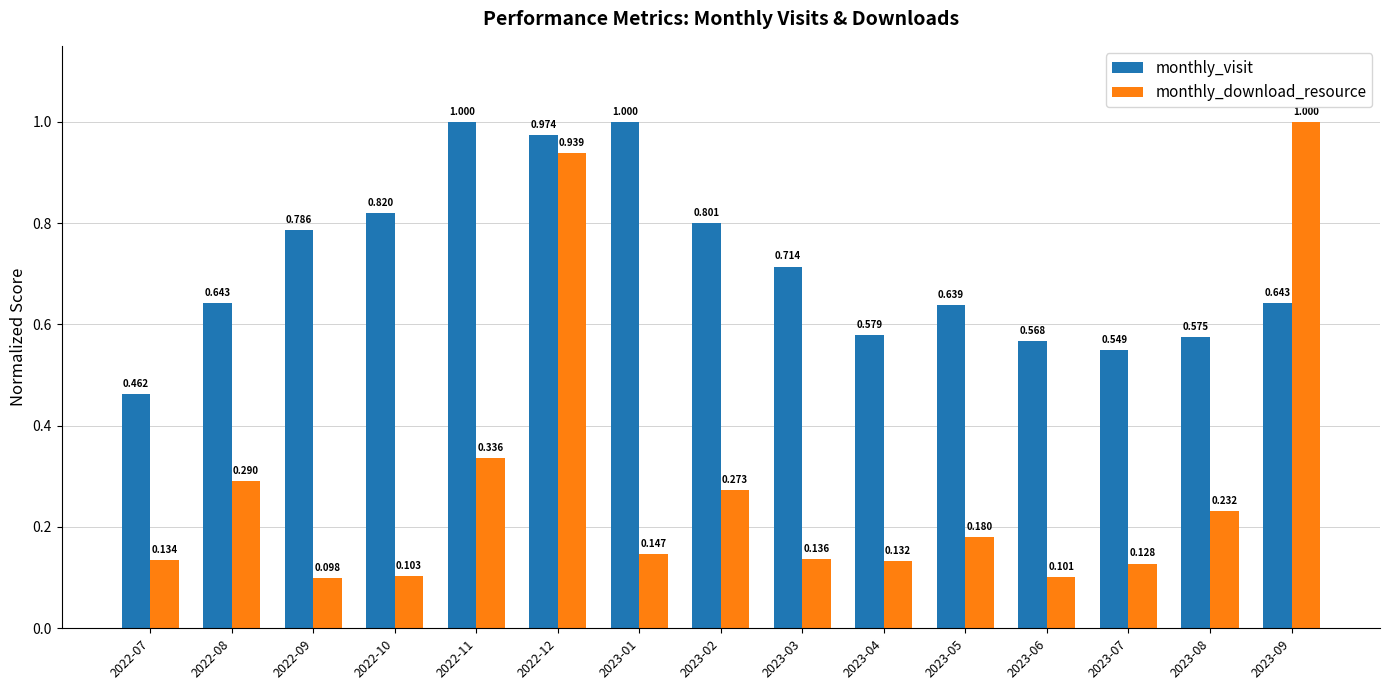

At which label does monthly_download_resource reach its minimum?

2022-09